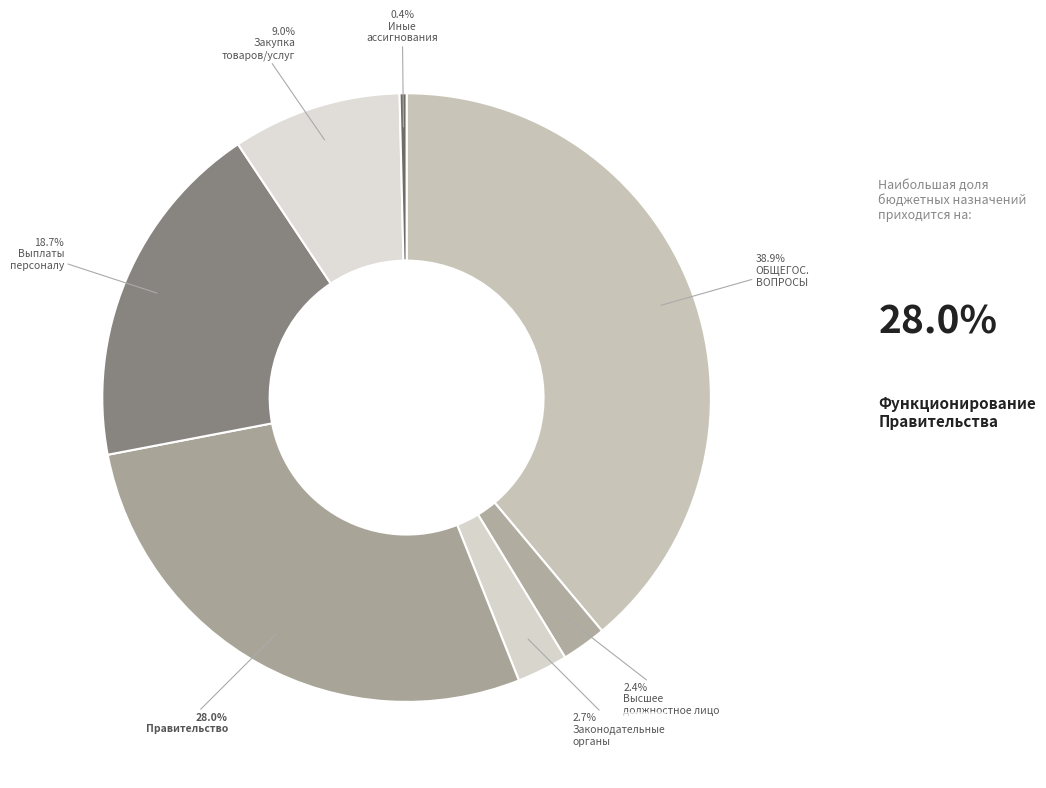

Count the number of slices in the pie.

7